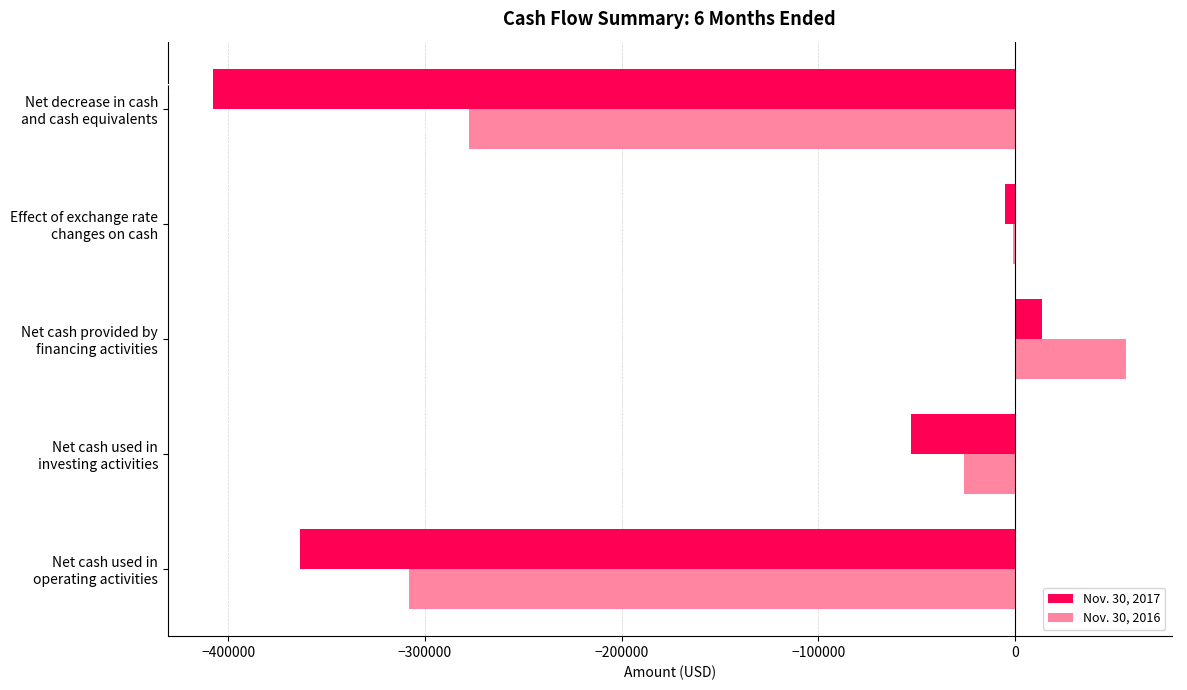

What is the sum of all Nov. 30, 2017 values?

-815304